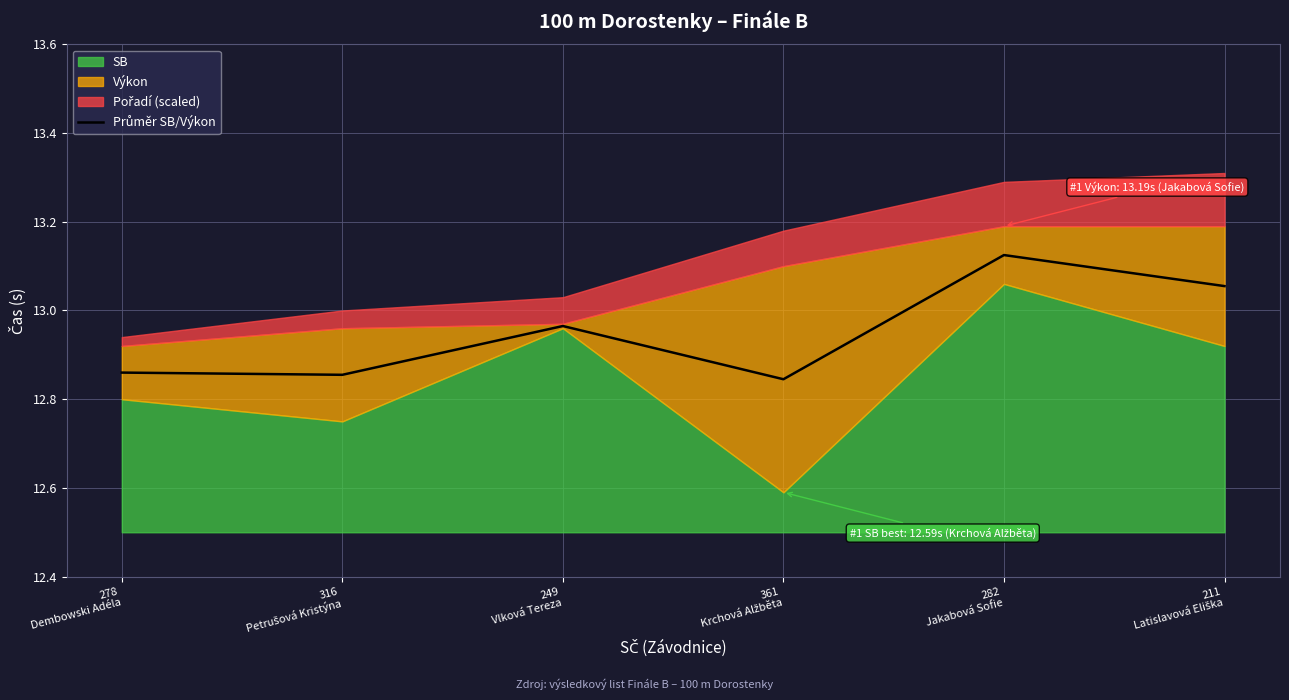

True or false: the data has more than 0 interior local peaks.

True